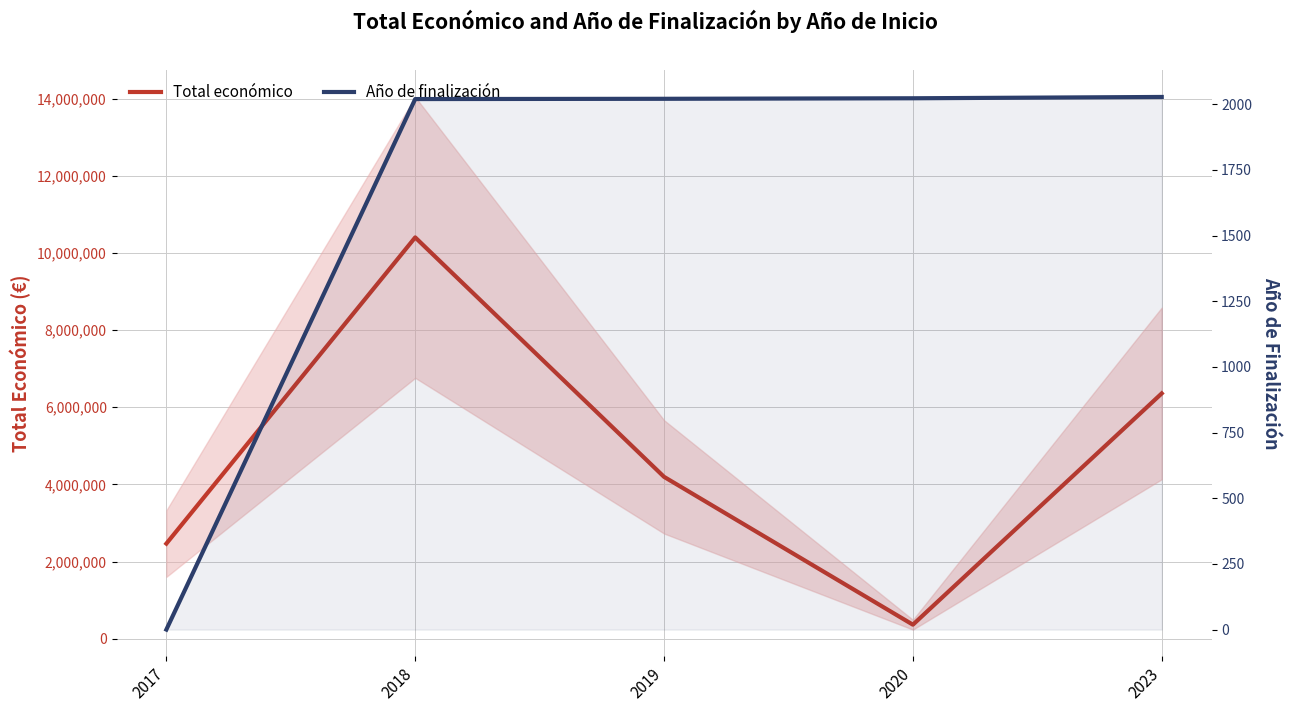

List the labels in order of Total económico value, smallest first.

2020, 2017, 2019, 2023, 2018